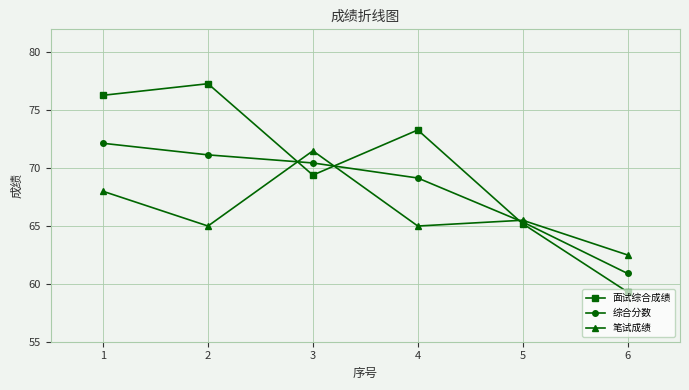

Which series changed the most between 2 and 4?

面试综合成绩